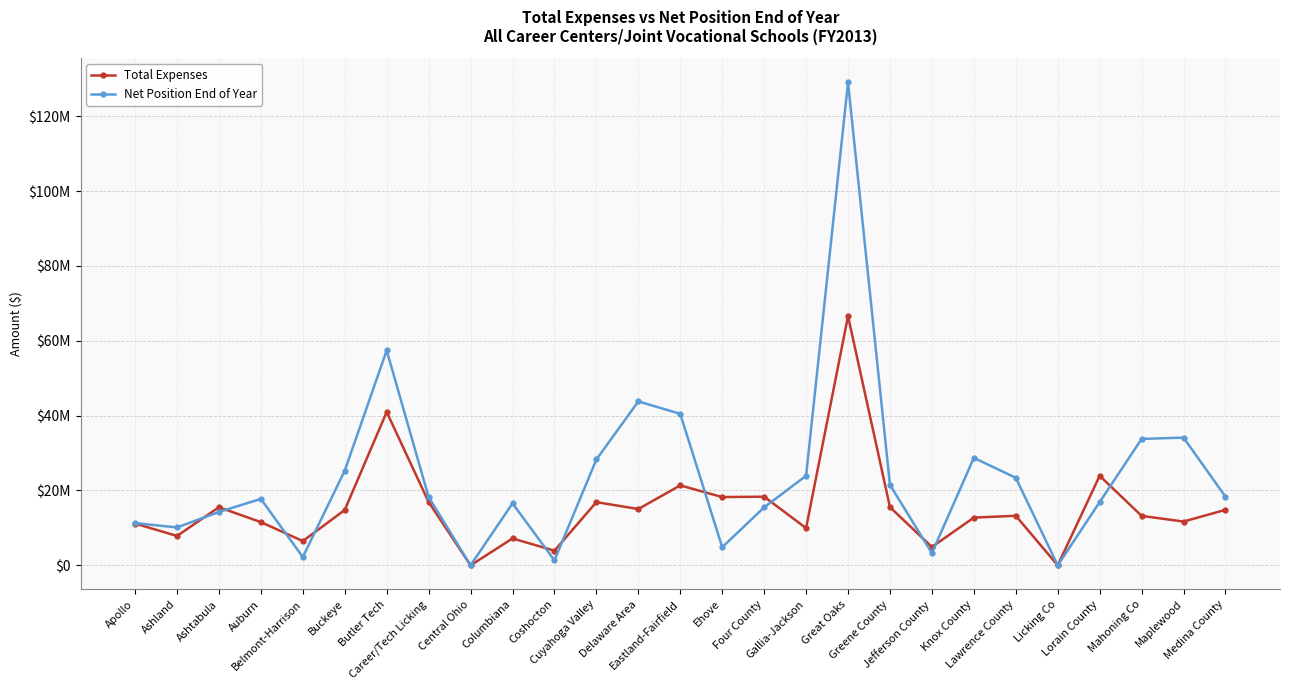

What is the spread (max minus min) of values at Lorain County?

7029319